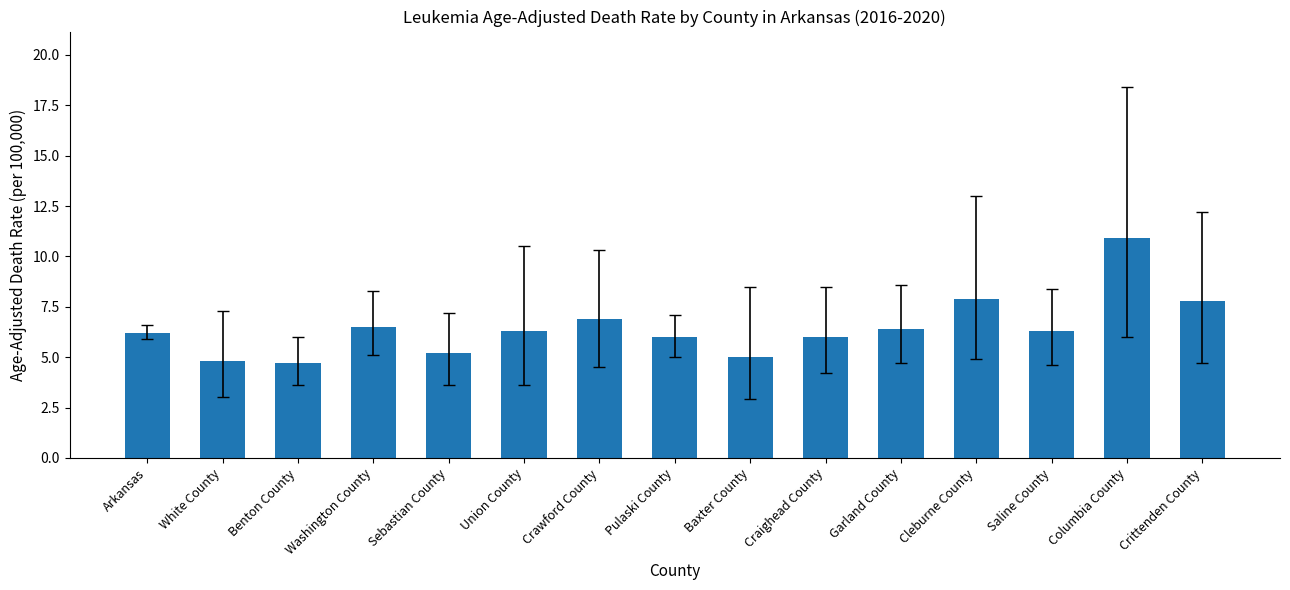

What is the value of the 10th bar from the left?

6.0